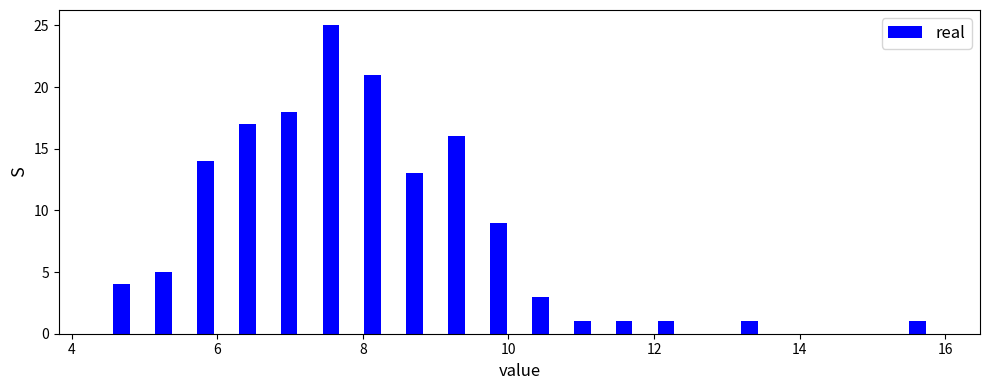

Read against the x-axis, roughly where is the centre of the tallest bar?

7.6